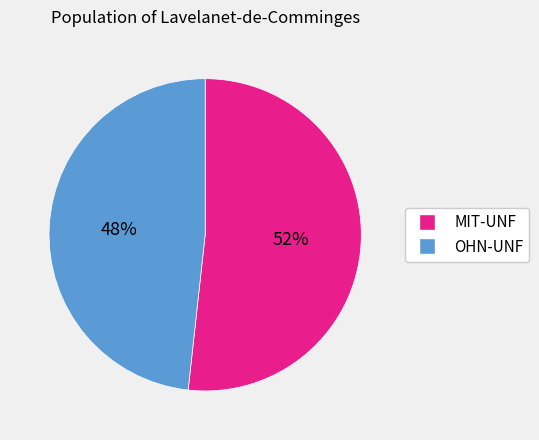

Is there any slice that represents more than half of the pie?

Yes